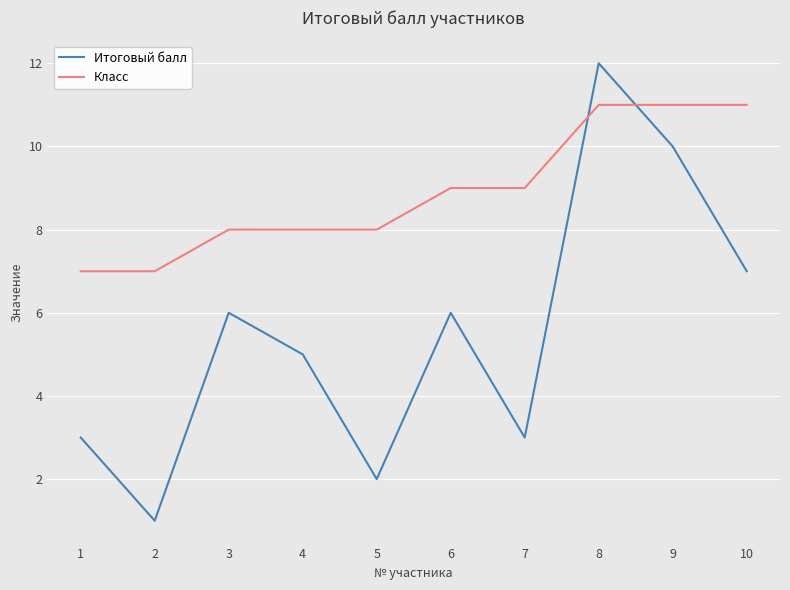

List the series in order of their peak value, highest first.

Итоговый балл, Класс